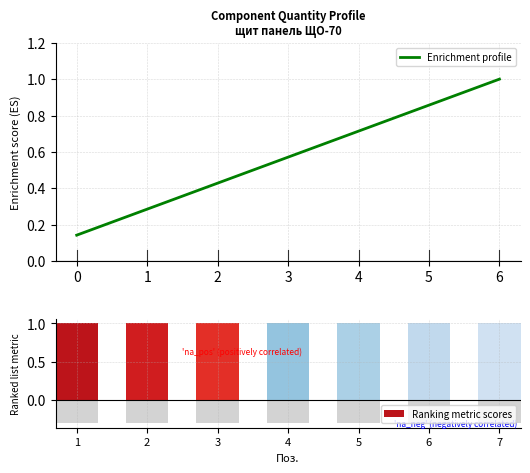

Are the bars grouped side by side (vs. stacked)?

Yes